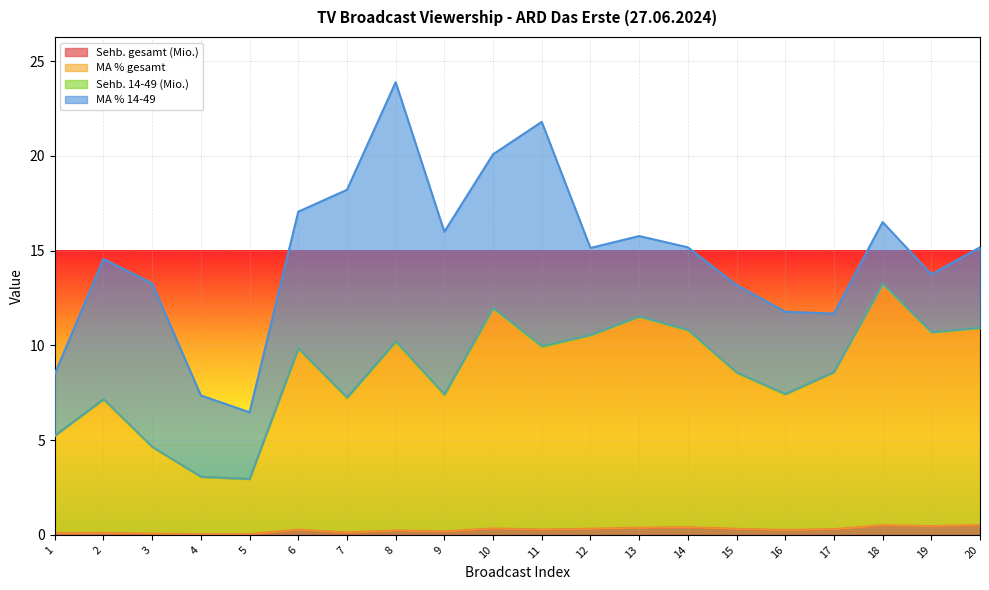

List the labels in order of Sehb. gesamt (Mio.) value, smallest first.

4, 5, 3, 1, 2, 7, 9, 8, 16, 6, 11, 17, 15, 12, 10, 13, 14, 19, 18, 20